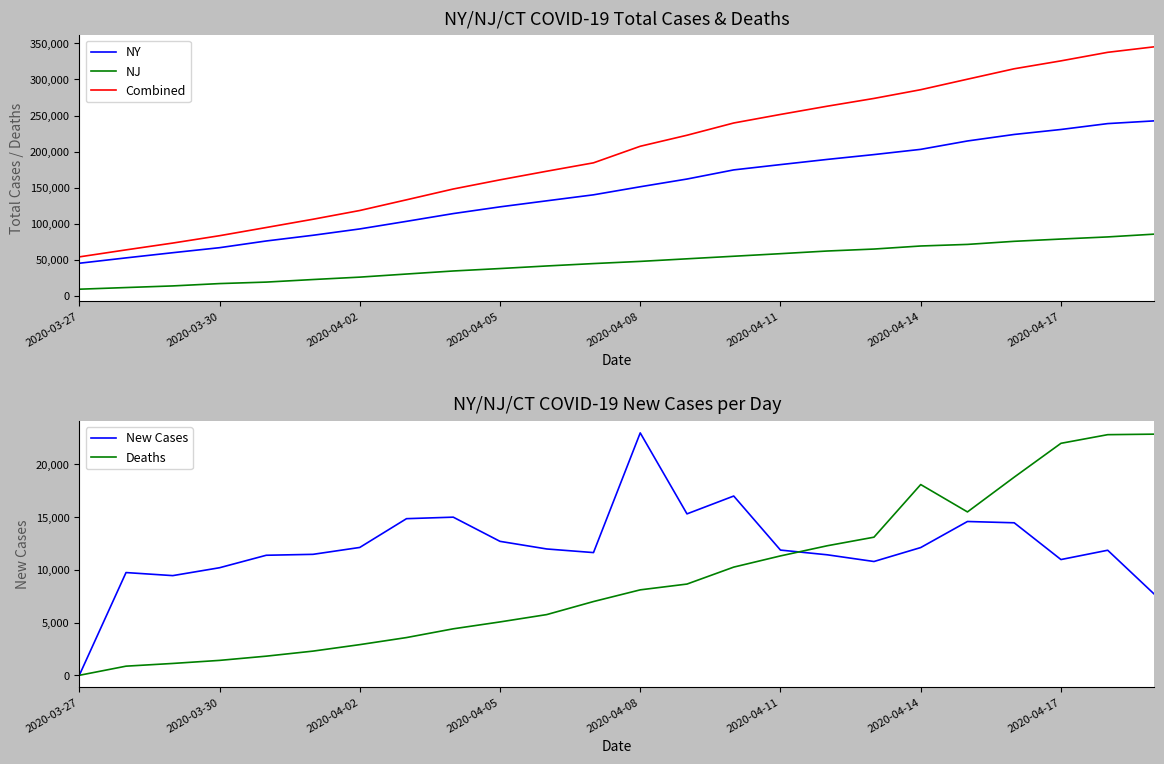

What is the sum of the New Cases values at 13 and 22?

27178